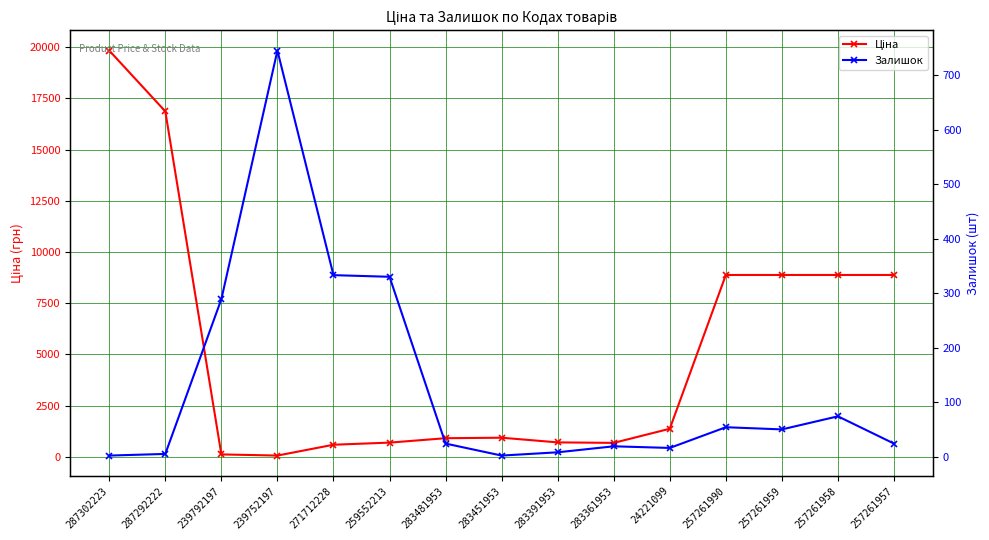

What is the difference between the maximum and minimum values in the Ціна series?

19774.4